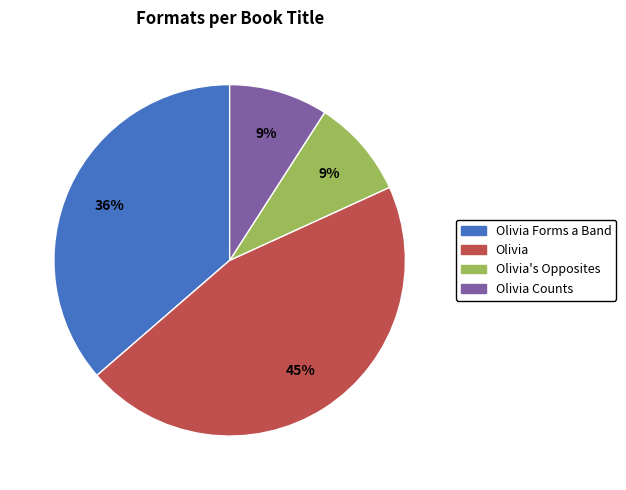

To the nearest percent, what percentage of the pie is Olivia Forms a Band?

36%